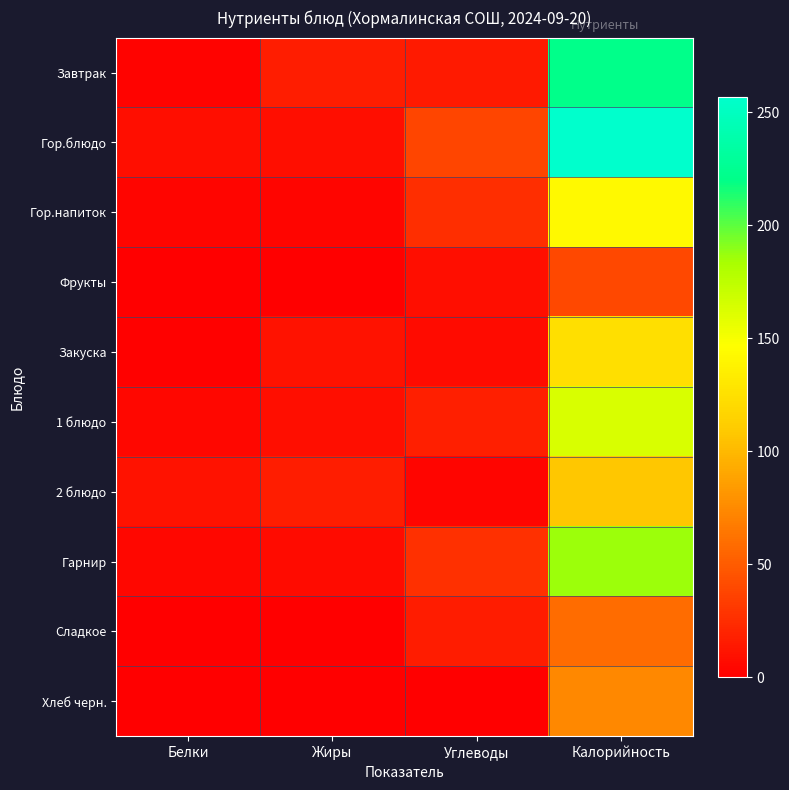

What is the total value across all series at Углеводы?

156.1